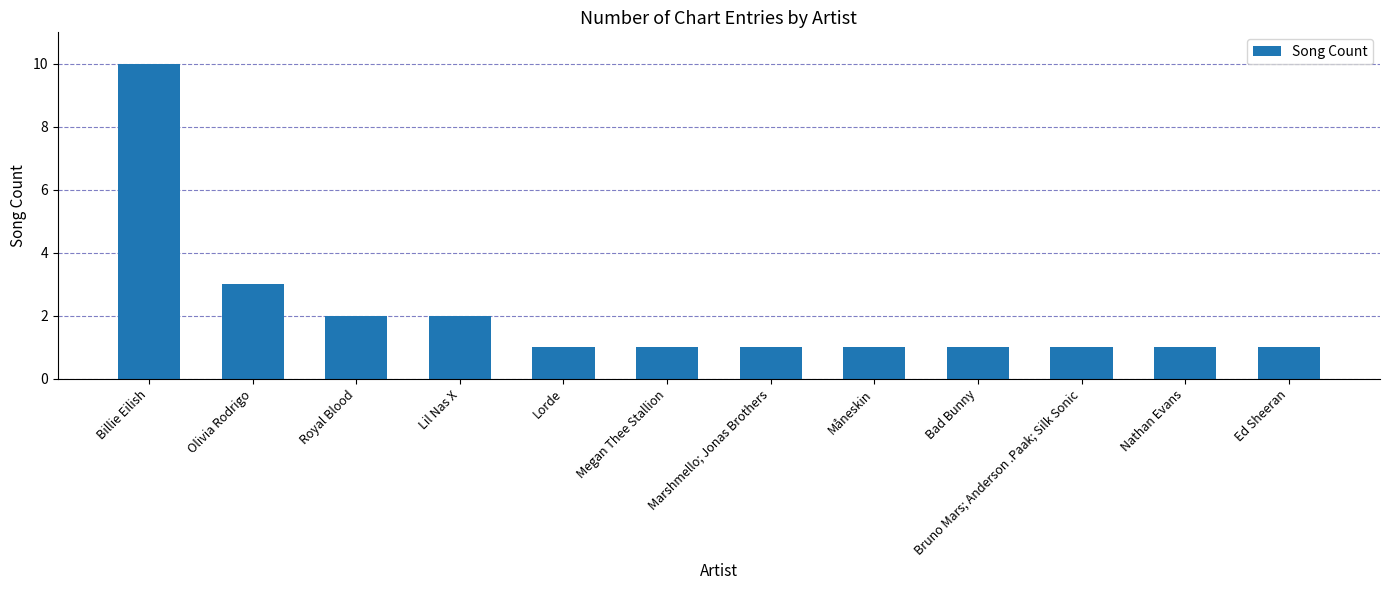

At which label is the value closest to 5?

Olivia Rodrigo